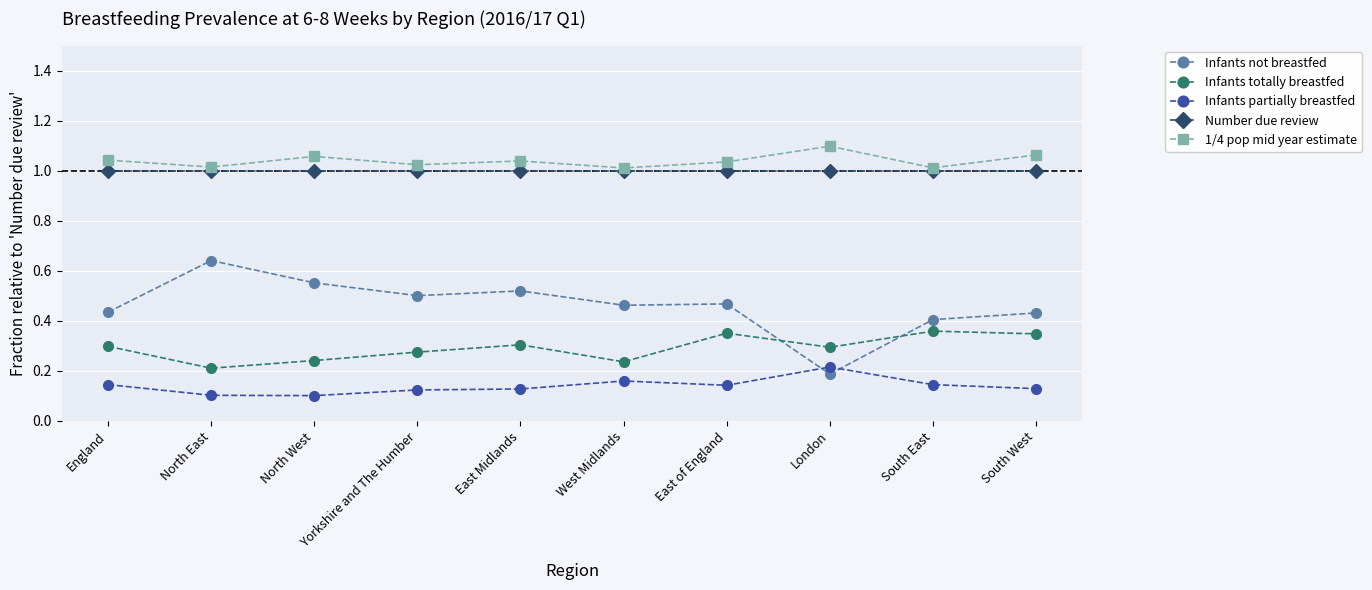

Where is Infants not breastfed nearest to the value 0?

London